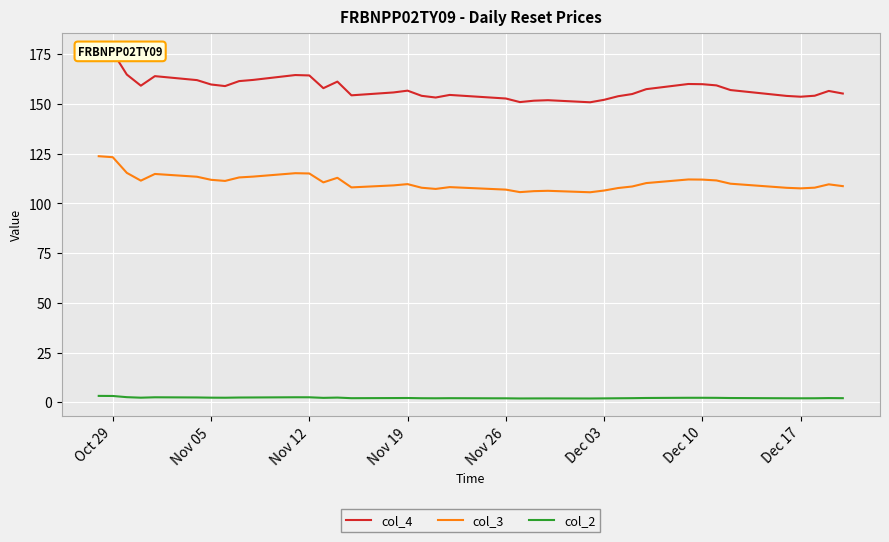

True or false: col_3 and col_2 cross at least once.

False